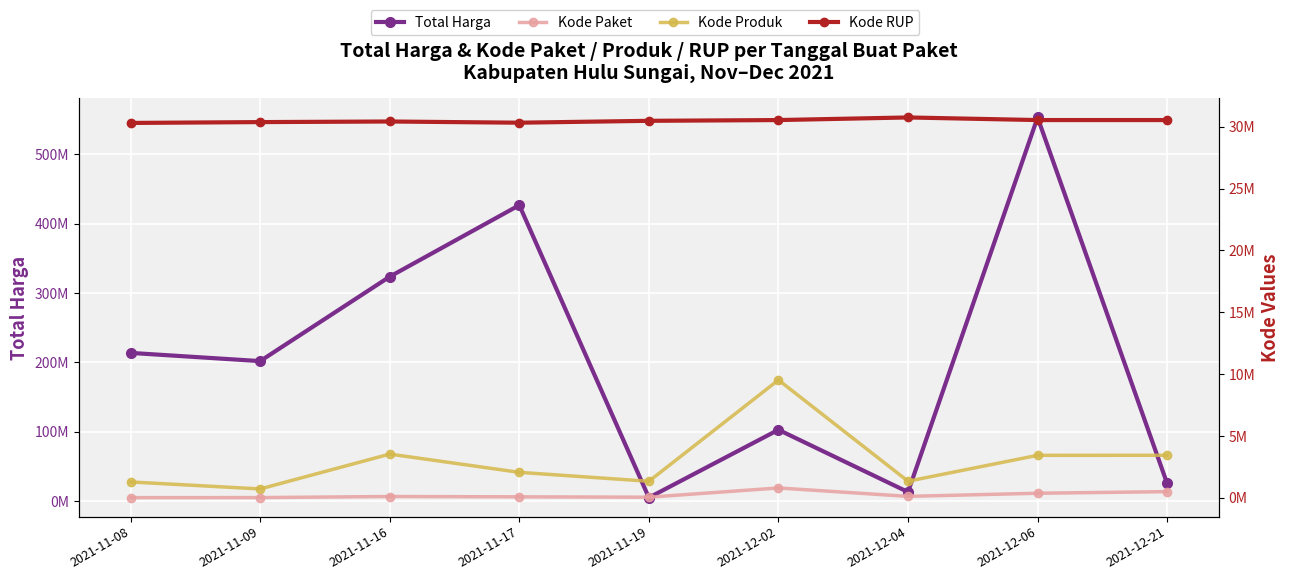

List the series in order of their peak value, highest first.

Total Harga, Kode RUP, Kode Produk, Kode Paket